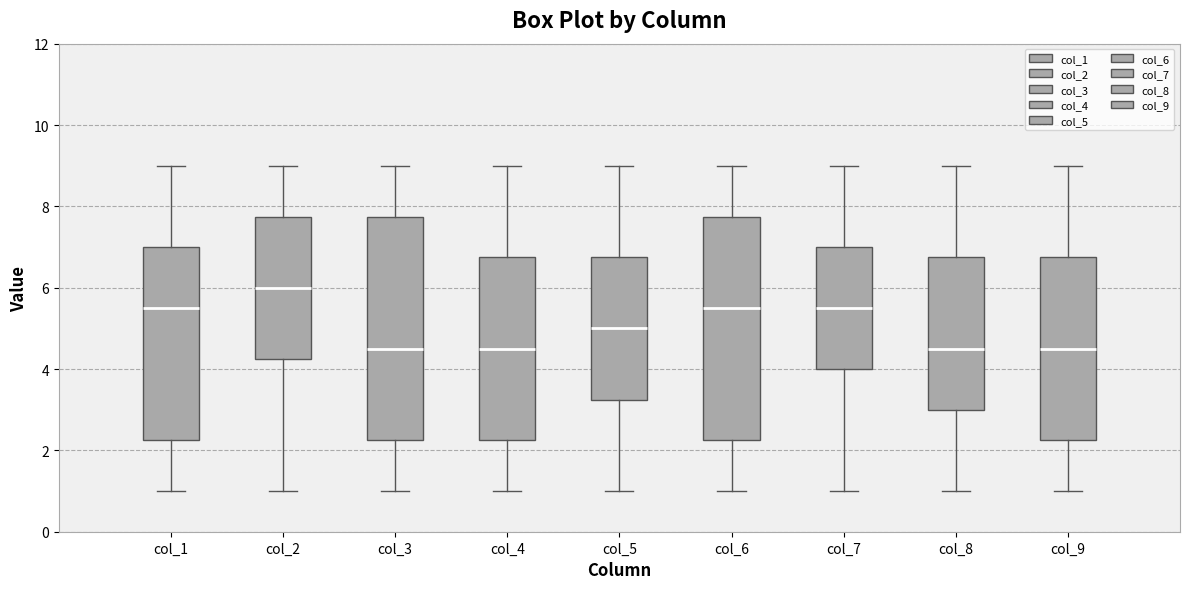

Where is the upper edge of the box for col_4 on the y-axis? The values are not printed on the chart, so give them approximately, as read against the axis.

6.8